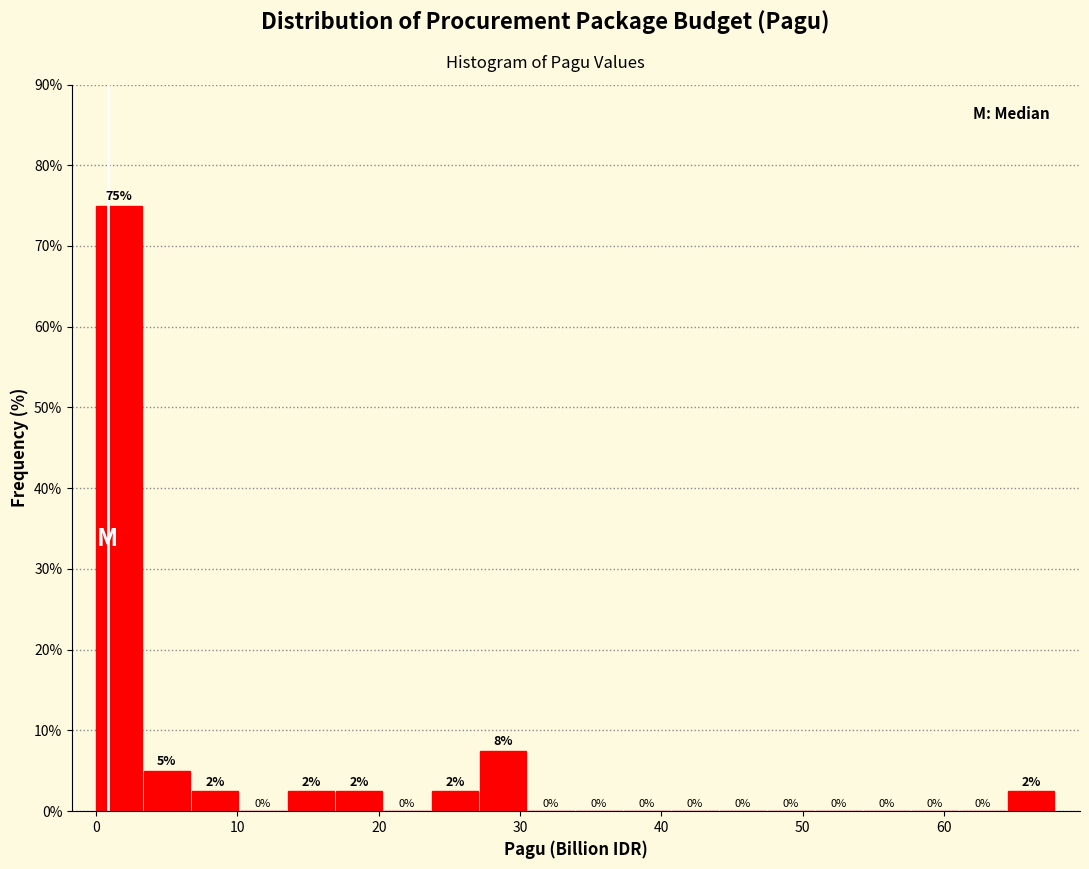

Around what value on the x-axis is the tallest bar? Give the approximate position of its centre, as read against the axis.

2